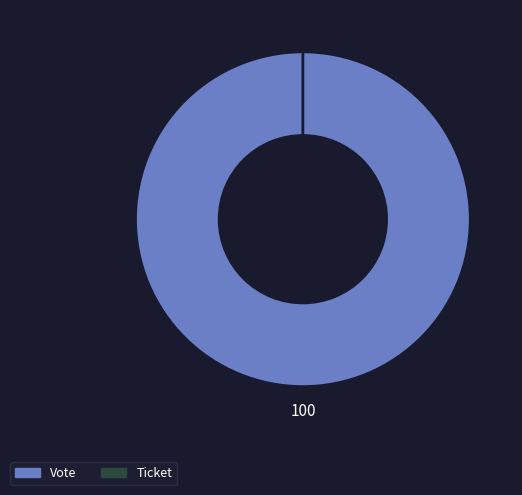

True or false: Ticket accounts for 14% of the total.

False